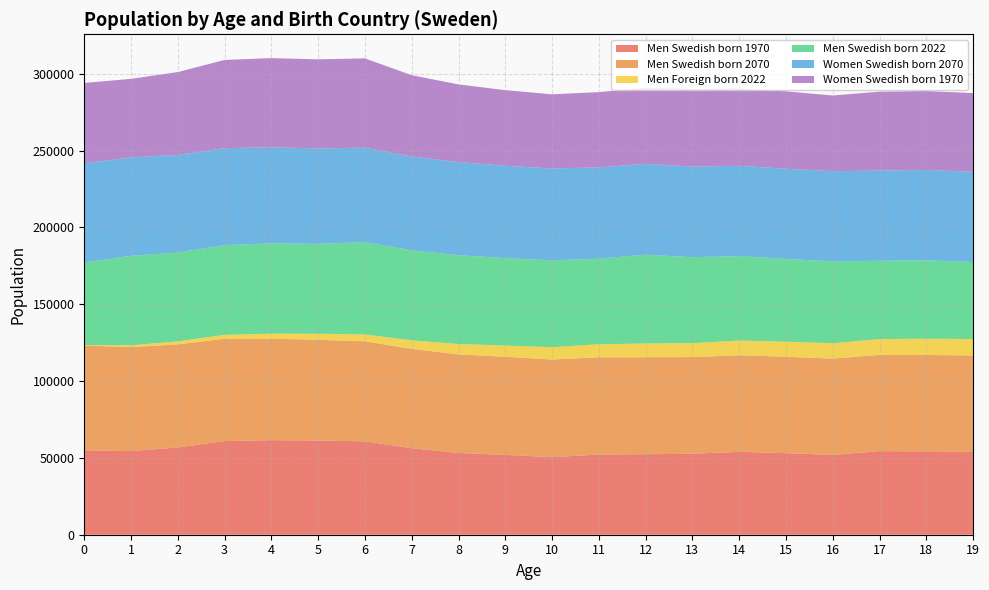

Reading right to left, extract all data points from this chart.

Men Swedish born 1970: 54066	54291	54389	51937	53089	53947	52682	52412	52197	50464	51945	53171	56340	60784	61296	61538	60959	56795	54433	54903
Men Swedish born 2070: 62612	62668	62664	62684	62734	62819	62929	63083	63286	63539	63847	64206	64614	65076	65566	66068	66583	67105	67647	68212
Men Foreign born 2022: 10670	10586	10257	9976	9799	9592	9034	8966	8450	8035	7316	6720	5552	4465	3927	3235	2526	1919	1188	312
Men Swedish born 2022: 50078	51050	50991	53290	53842	54985	55951	57778	55658	56554	56882	57820	58540	60082	58516	58777	58416	57804	58223	53783
Women Swedish born 2070: 58722	58764	58677	58651	58683	58777	58925	59141	59423	59754	60138	60560	61024	61526	62037	62543	63044	63536	64036	64552
Women Swedish born 1970: 51246	51359	51330	49290	50380	50217	50504	49431	49011	48246	49178	50559	52947	58043	58019	57991	57436	53926	51145	52213